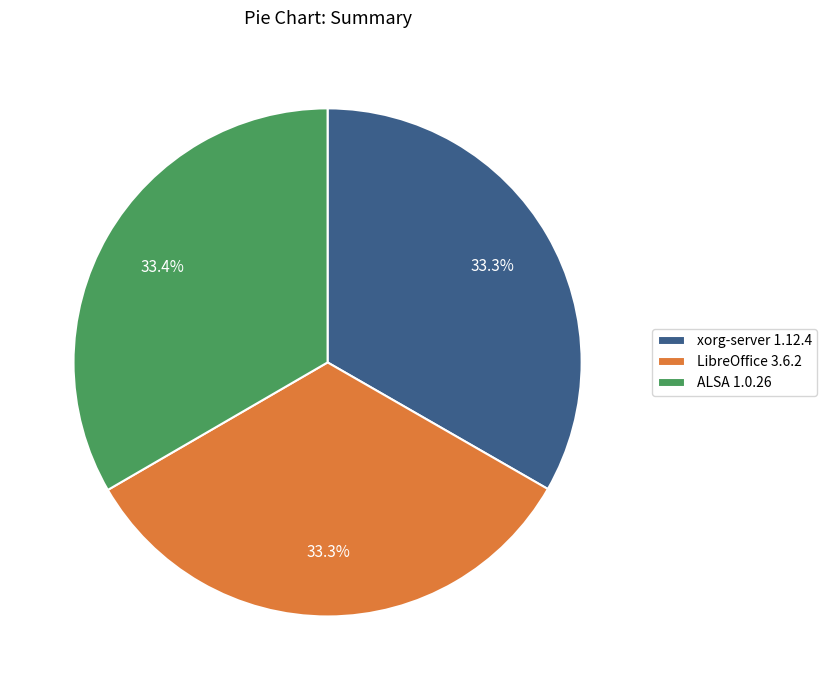

Does ALSA 1.0.26 represent more than half of the total?

No